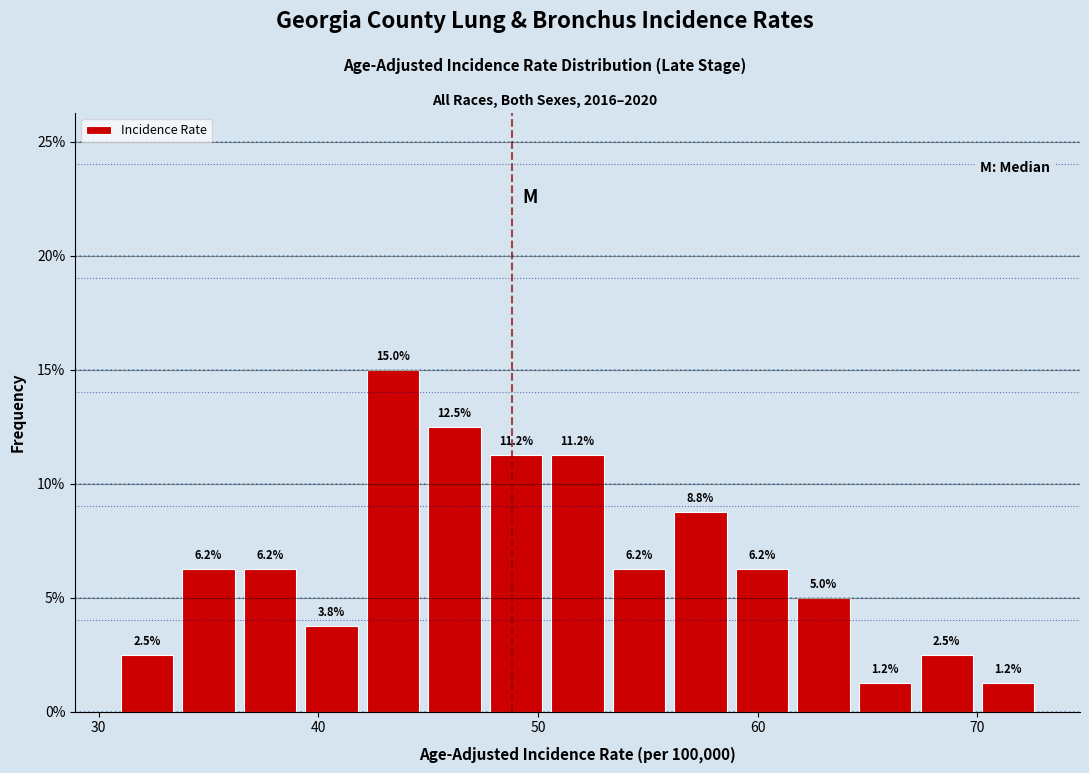

Around what value on the x-axis is the tallest bar? Give the approximate position of its centre, as read against the axis.

43